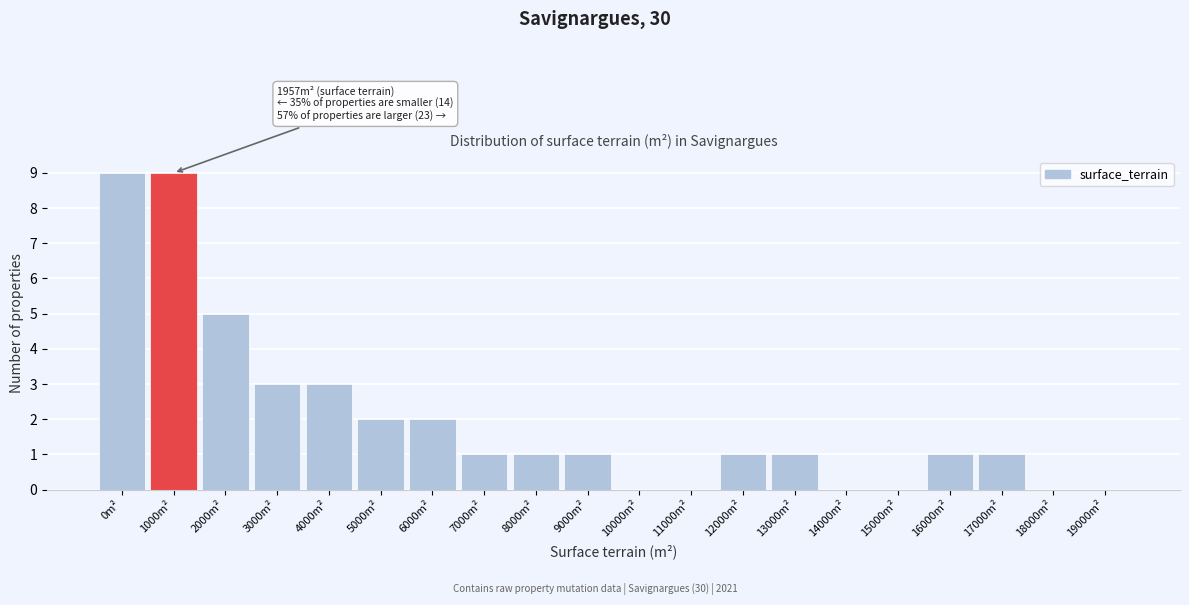

Reading left to right, extract all data points from this chart.

0m²=9	1000m²=9	2000m²=5	3000m²=3	4000m²=3	5000m²=2	6000m²=2	7000m²=1	8000m²=1	9000m²=1	10000m²=0	11000m²=0	12000m²=1	13000m²=1	14000m²=0	15000m²=0	16000m²=1	17000m²=1	18000m²=0	19000m²=0